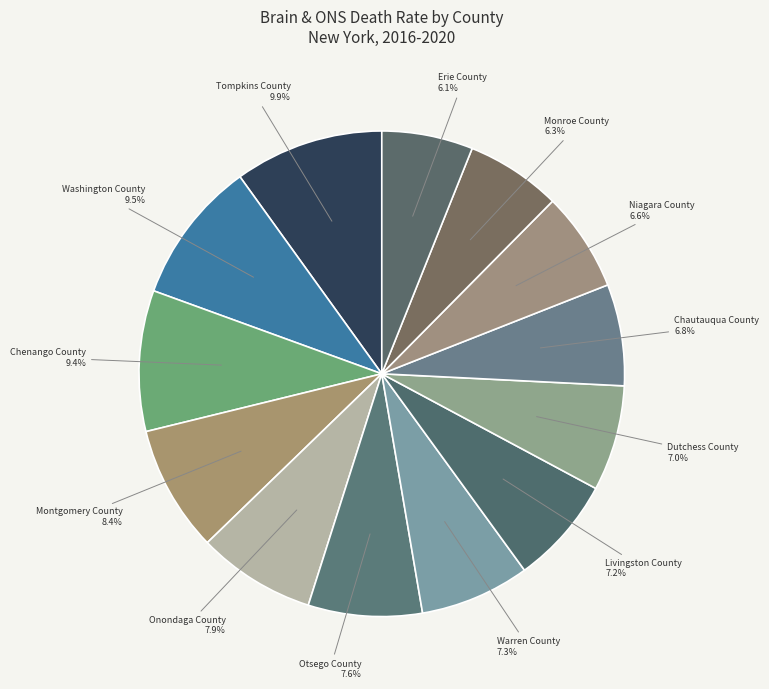

What percentage is the Erie County slice, to the nearest percent?

6%